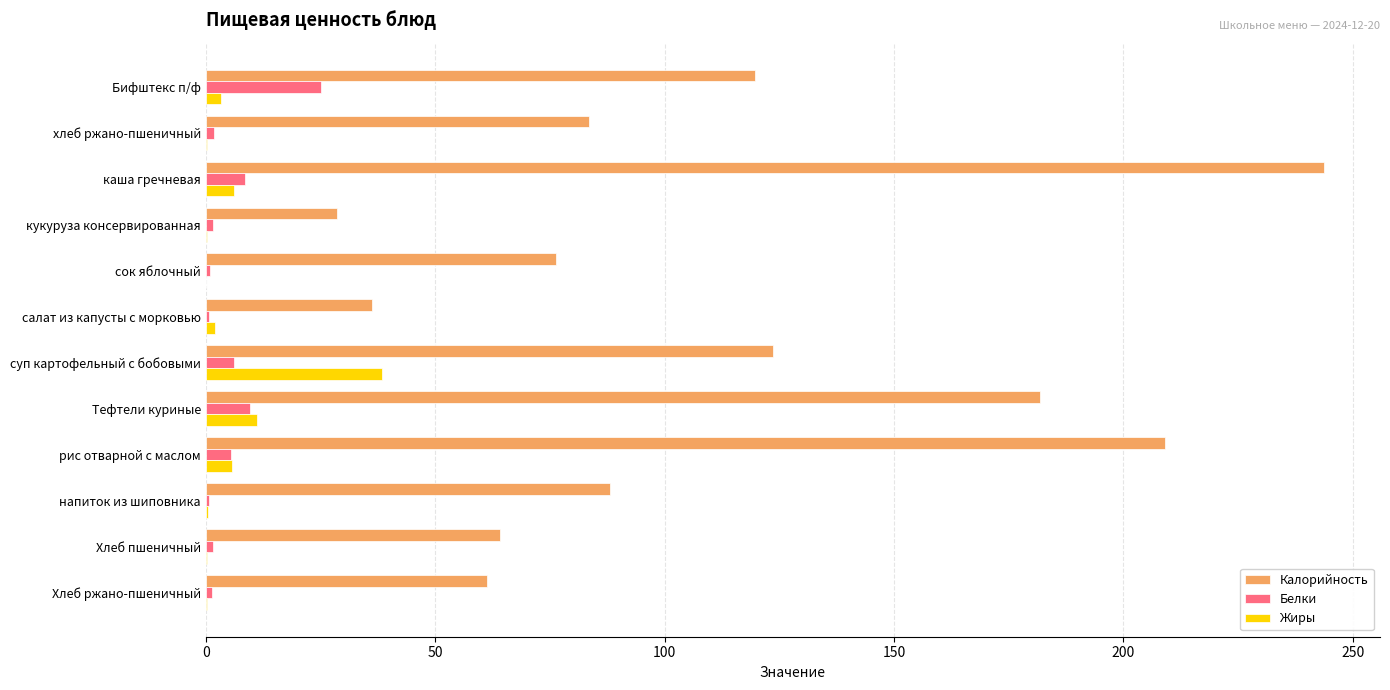

At which label is Жиры closest to 19?

Тефтели куриные